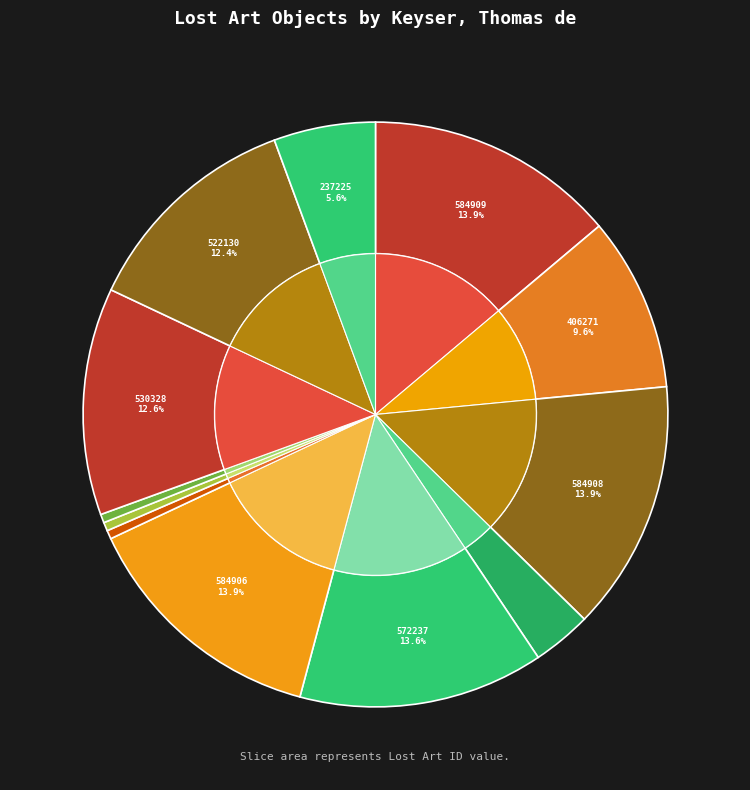

What portion of the pie excludes Keyser, Thomas de [Künstler:in] (572237)?

86.4%